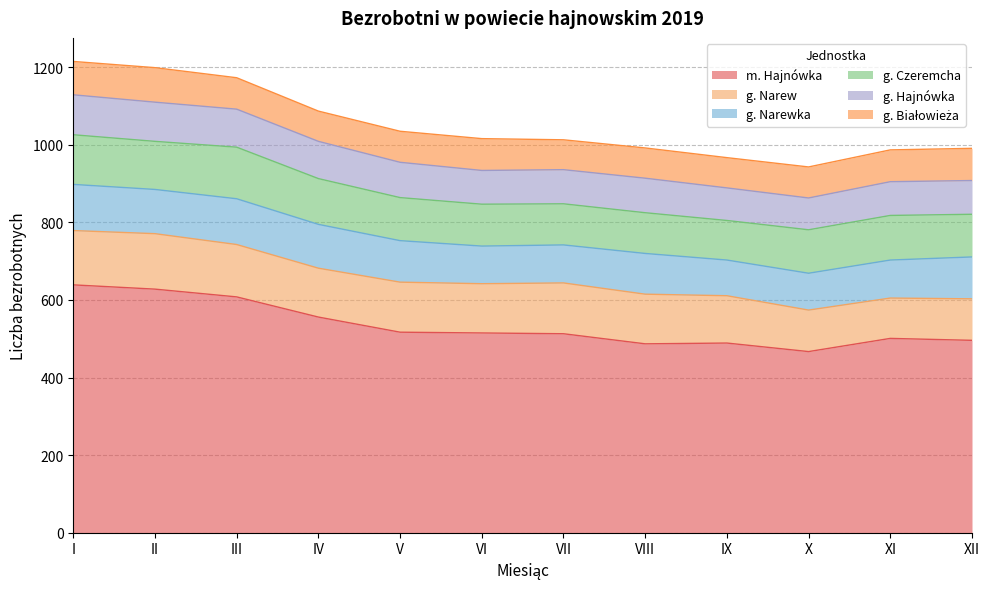

Reading left to right, transcribe all the data shown in this chart.

m. Hajnówka: 639	628	608	556	517	515	513	487	489	467	501	496
g. Narew: 140	143	135	126	129	127	131	128	122	107	104	107
g. Narewka: 119	114	118	113	107	97	98	105	92	95	98	108
g. Czeremcha: 128	124	133	118	111	108	106	105	102	112	115	110
g. Hajnówka: 103	101	98	96	91	87	88	89	84	82	87	87
g. Białowieża: 86	89	81	78	80	82	77	78	78	80	82	83